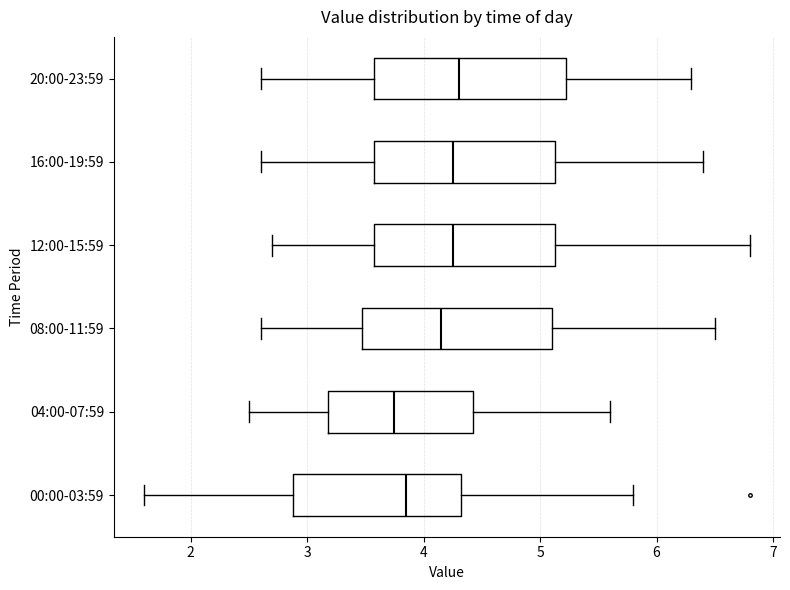

Where is the right edge of the box for 04:00-07:59 on the x-axis? The values are not printed on the chart, so give them approximately, as read against the axis.

4.4